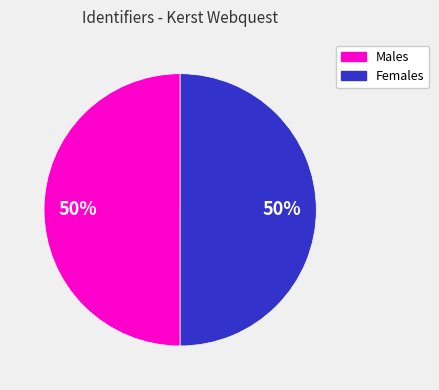

Count the number of slices in the pie.

2